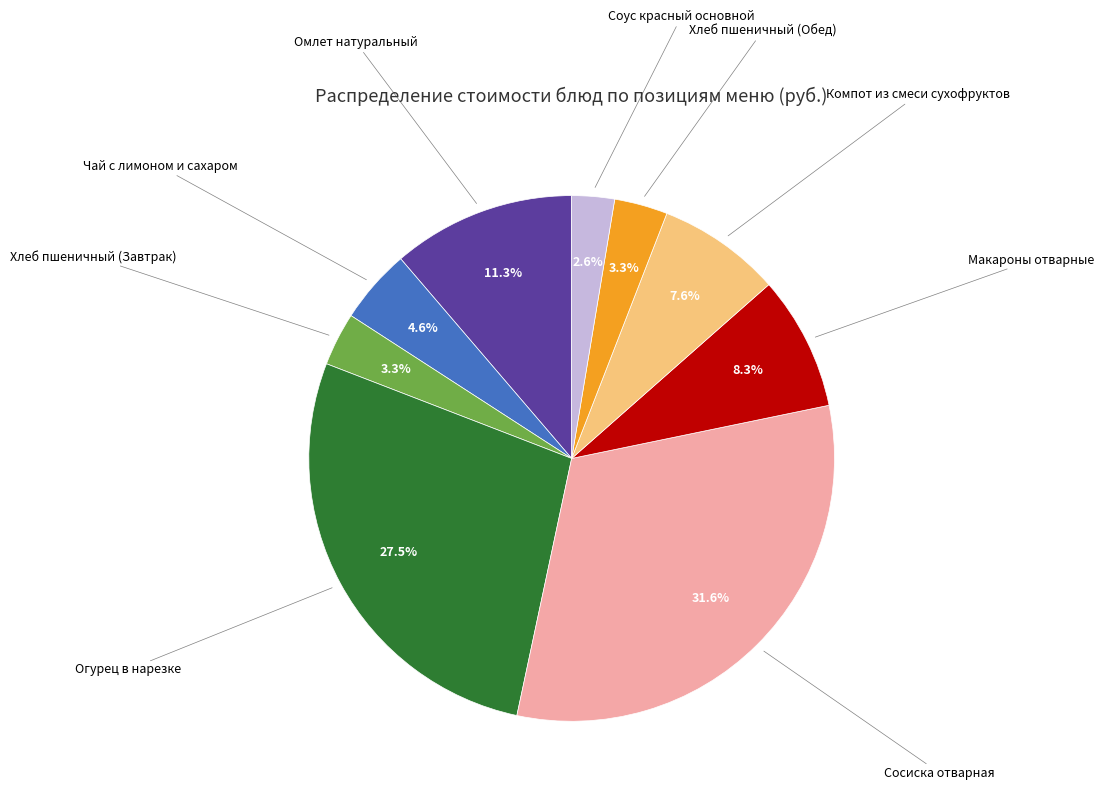

To the nearest percent, what is the difference between the largest and smallest slice percentages?

29%